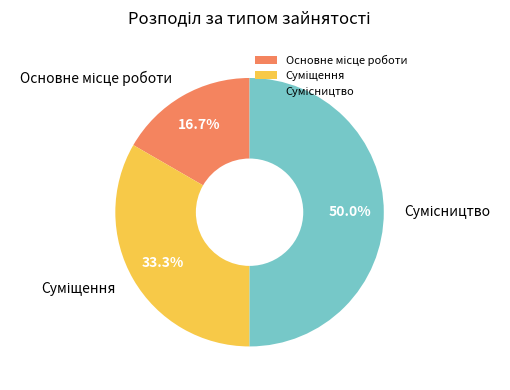

What percentage is the Сумісництво slice, to the nearest percent?

50%